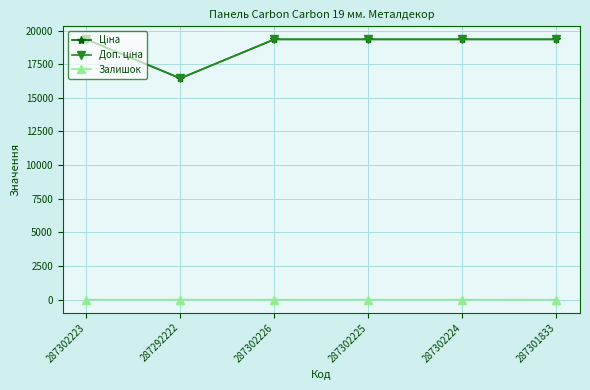

Where does the Ціна series first go above 19343?

287302223